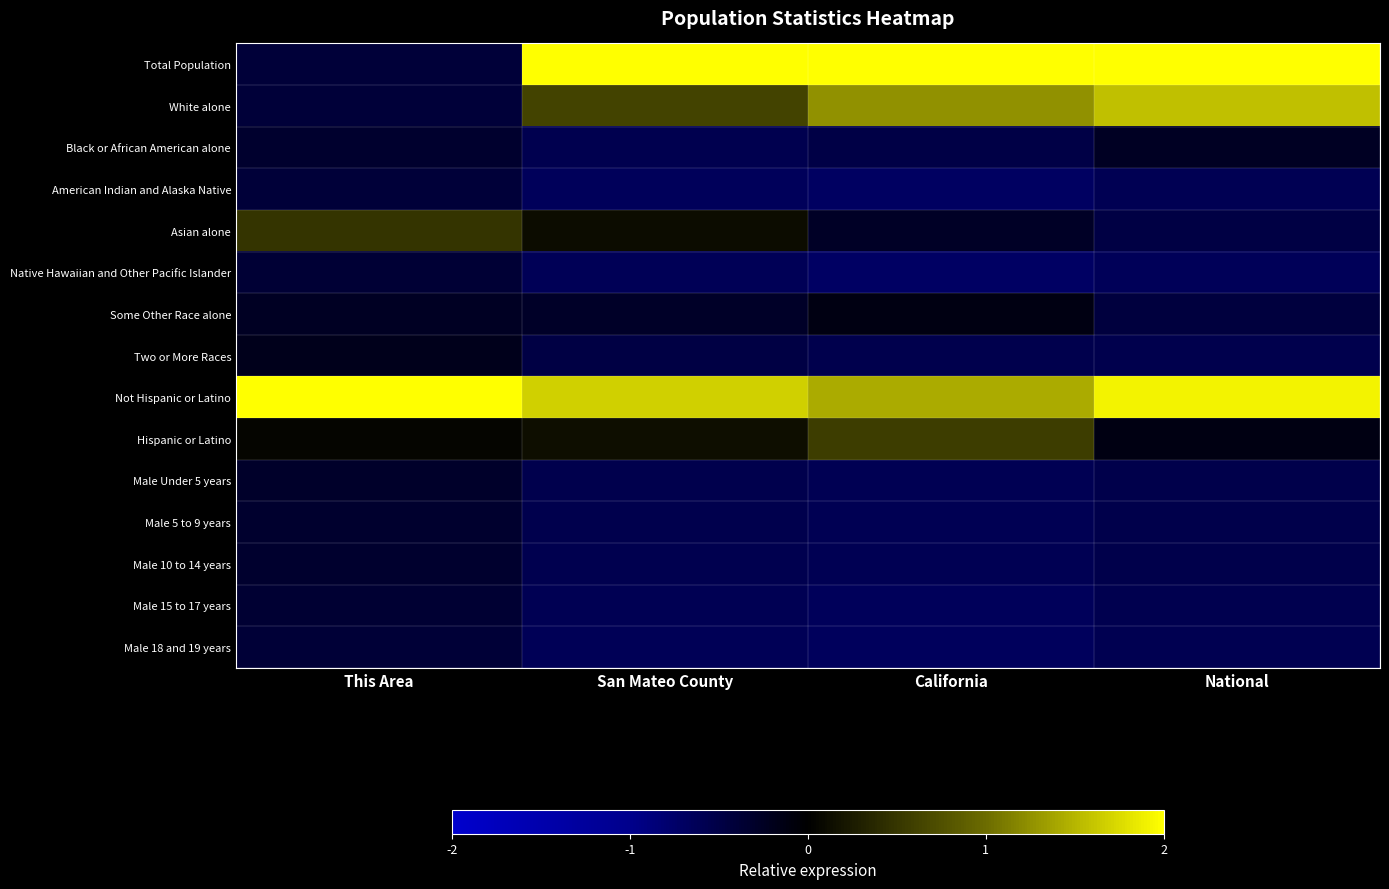

At which category is the sum across all series the highest?

National